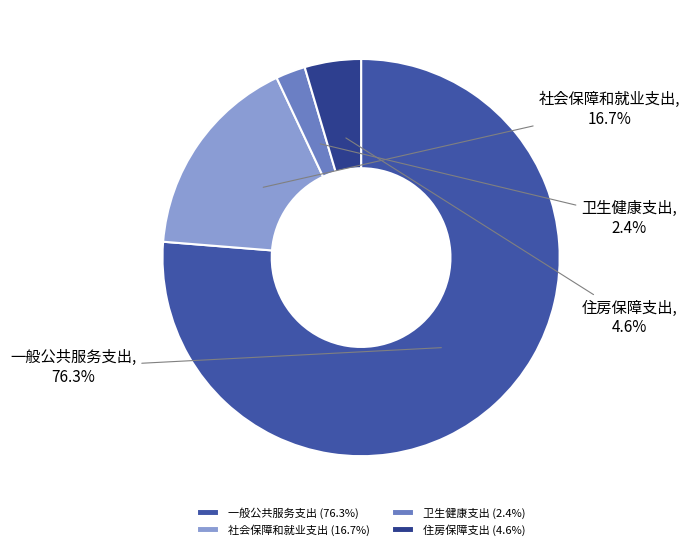

Is 一般公共服务支出 the majority of the pie?

Yes